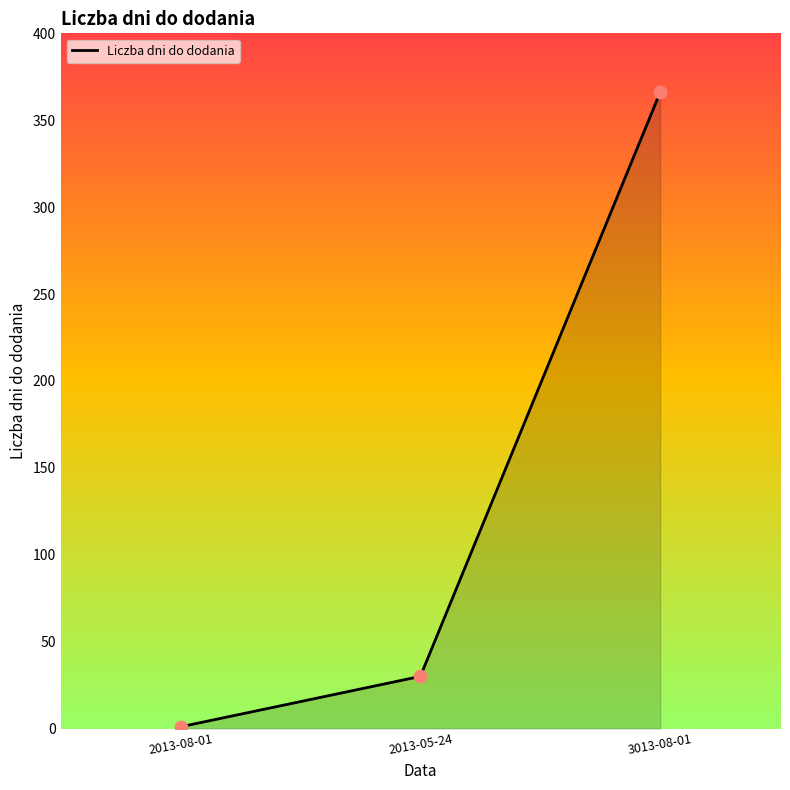

What is the change in value from 2013-08-01 to 3013-08-01?

+365